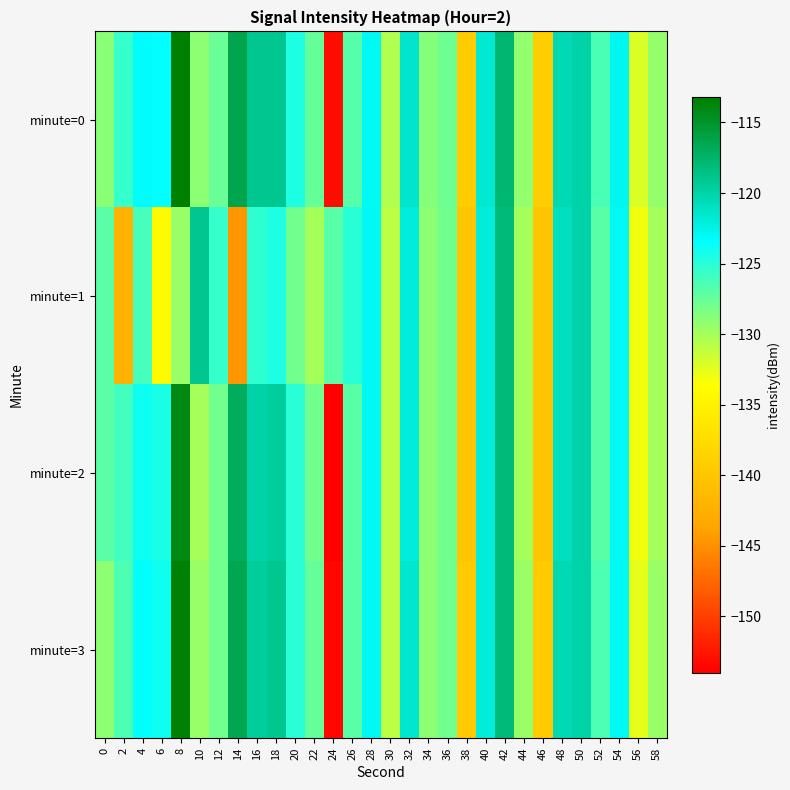

Reading left to right, what are all the values shown in this chart?

minute=0: 0=-129.0	2=-125.6	4=-123.3	6=-123.4	8=-113.2	10=-129.0	12=-127.6	14=-116.3	16=-119.1	18=-118.9	20=-124.6	22=-127.5	24=-153.2	26=-126.8	28=-122.9	30=-130.5	32=-121.5	34=-128.7	36=-127.8	38=-139.3	40=-121.8	42=-117.7	44=-129.2	46=-139.1	48=-120.4	50=-120.0	52=-126.4	54=-122.8	56=-132.1	58=-129.3
minute=1: 0=-127.0	2=-142.1	4=-126.3	6=-134.2	8=-129.5	10=-119.0	12=-125.5	14=-144.7	16=-125.2	18=-124.6	20=-128.0	22=-130.0	24=-127.0	26=-125.0	28=-123.0	30=-131.0	32=-122.0	34=-129.0	36=-128.0	38=-140.0	40=-122.0	42=-118.0	44=-130.0	46=-140.0	48=-121.0	50=-120.0	52=-127.0	54=-123.0	56=-133.0	58=-130.0
minute=2: 0=-127.0	2=-126.0	4=-124.0	6=-124.5	8=-114.0	10=-130.0	12=-128.0	14=-117.0	16=-120.0	18=-119.5	20=-125.0	22=-128.0	24=-154.0	26=-127.0	28=-123.0	30=-131.0	32=-122.0	34=-129.0	36=-128.0	38=-140.0	40=-122.0	42=-118.0	44=-130.0	46=-140.0	48=-121.0	50=-120.0	52=-127.0	54=-123.0	56=-133.0	58=-130.0
minute=3: 0=-129.0	2=-126.5	4=-123.5	6=-124.0	8=-113.5	10=-129.5	12=-128.0	14=-116.5	16=-119.5	18=-119.0	20=-125.0	22=-127.5	24=-153.5	26=-127.0	28=-123.0	30=-131.0	32=-121.5	34=-129.0	36=-128.0	38=-139.5	40=-122.0	42=-118.0	44=-129.5	46=-139.5	48=-120.5	50=-120.0	52=-126.5	54=-123.0	56=-132.5	58=-129.5